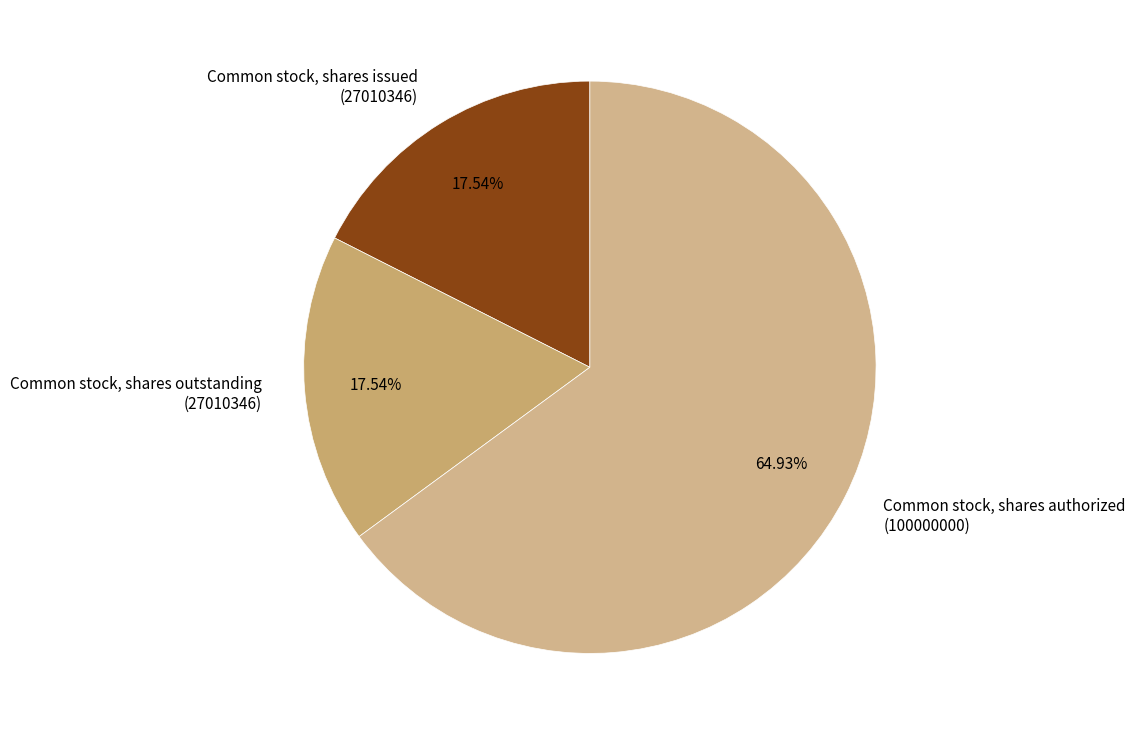

Combined, do Common stock, shares issued and Common stock, shares outstanding account for over 50%?

No